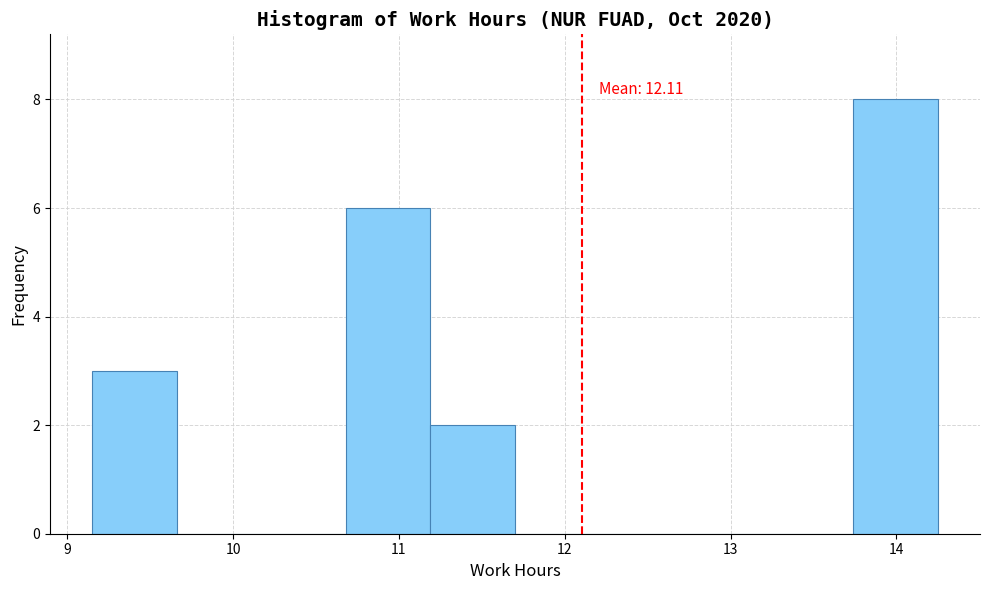

Which range on the x-axis has the tallest bar?

13.74 to 14.25